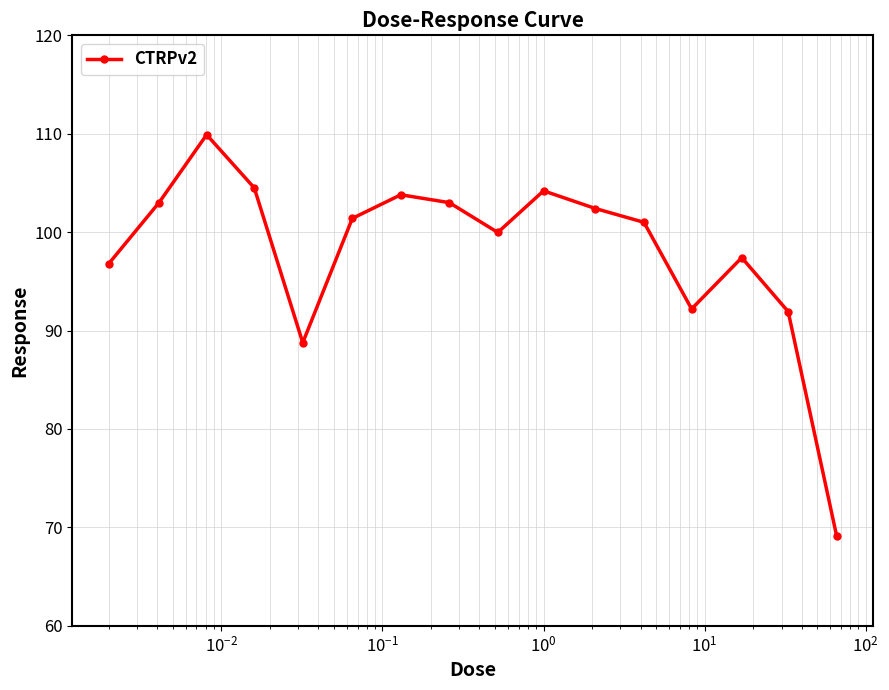

What is the minimum value shown in the chart?

69.1